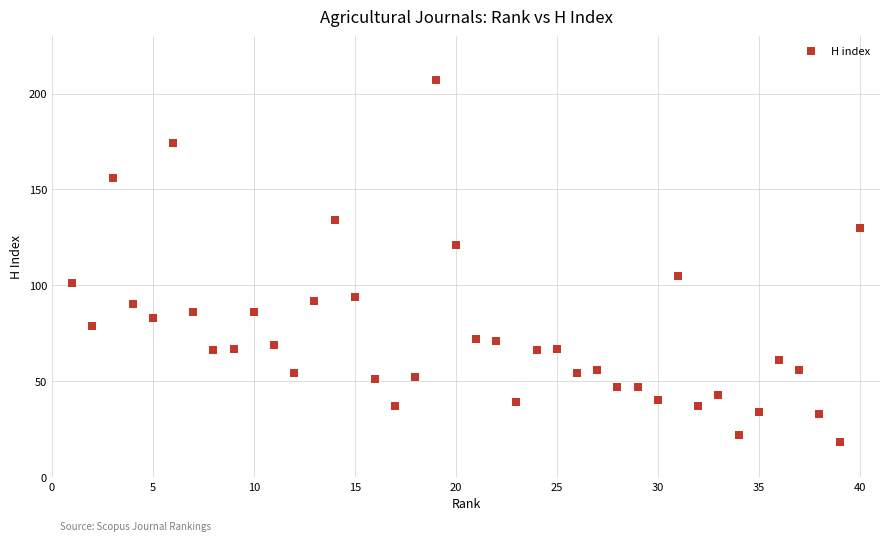

What is the range of Y values (max minus min)?

189